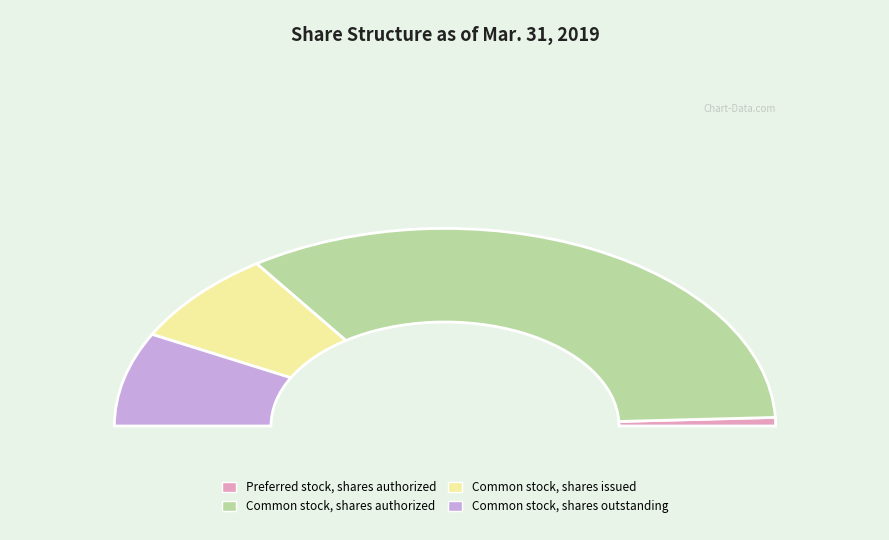

Is Common stock, shares issued the majority of the pie?

No